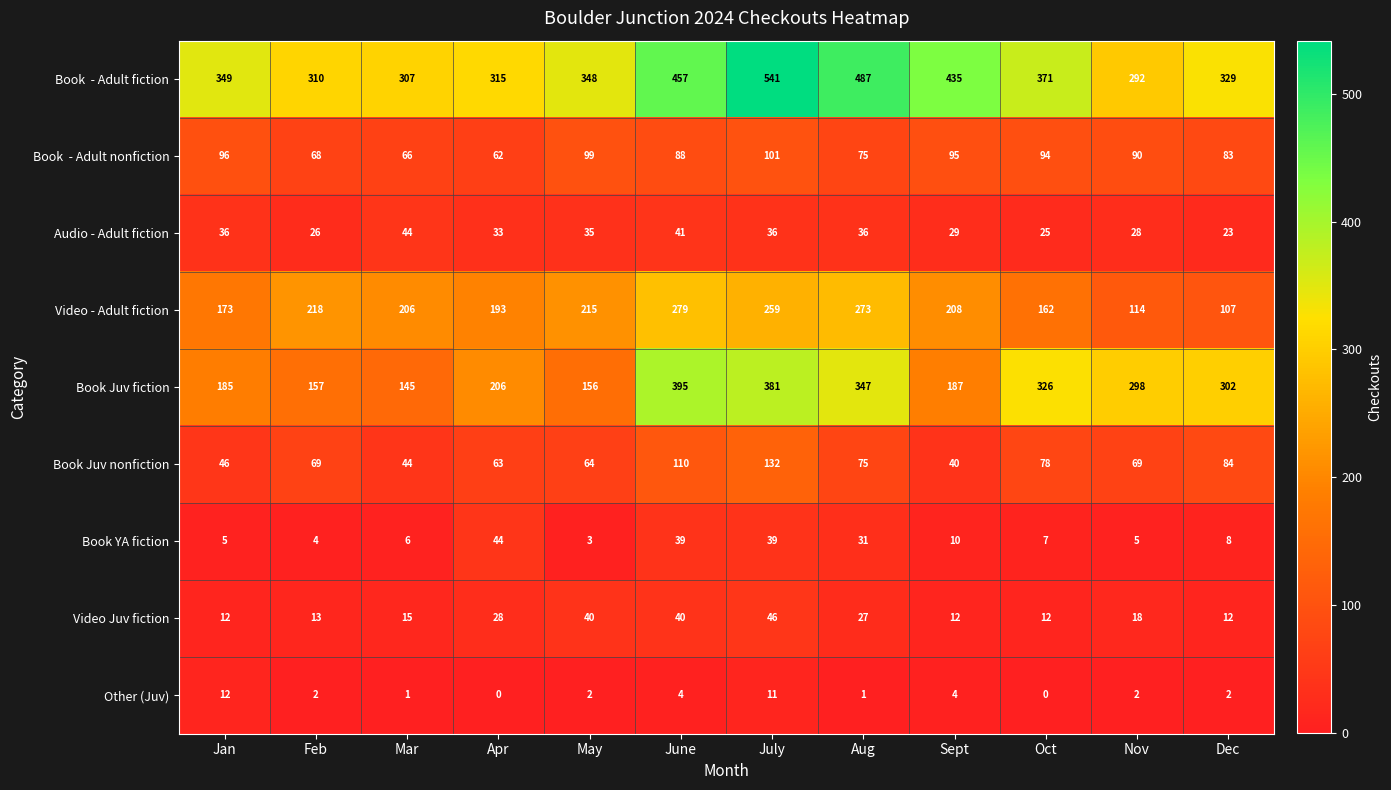

Where is Video - Adult fiction nearest to the value 193?

Apr